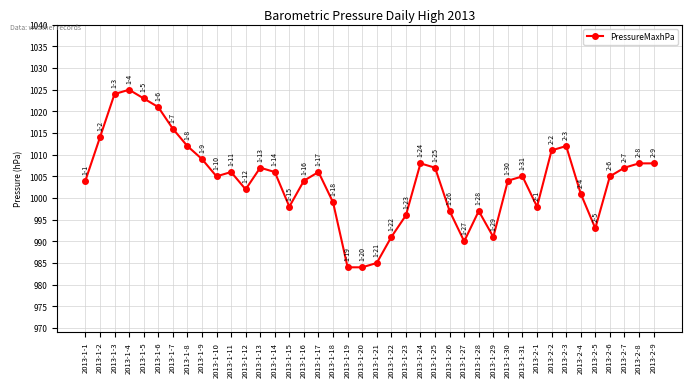

What is the value of the 17th point from the left?

1006